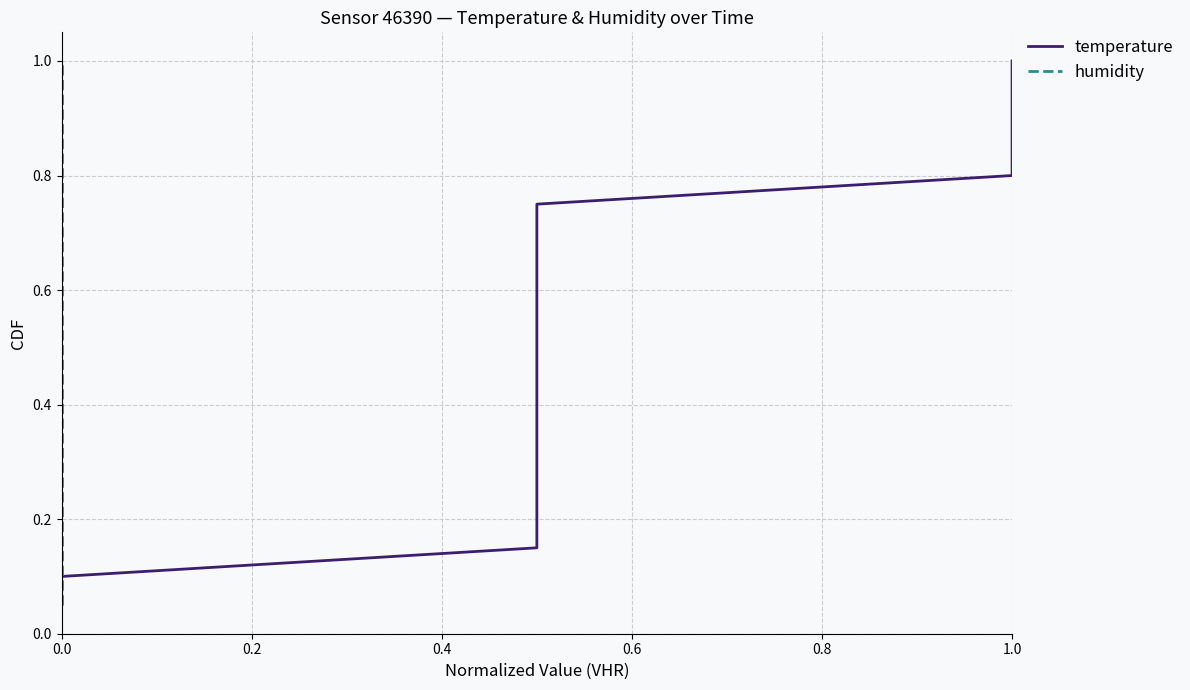

Rank the series at 0.4 from lowest to highest value.

temperature, humidity